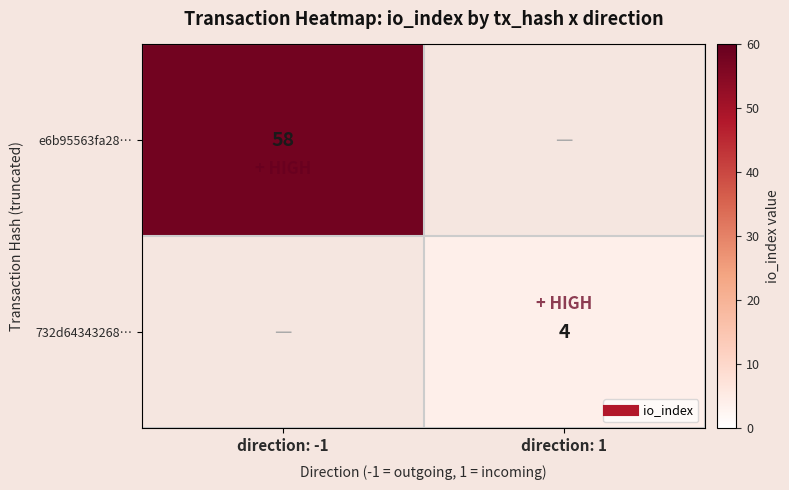

The 732d64343268… series shows 2.6 at direction: 1. True or false?

False